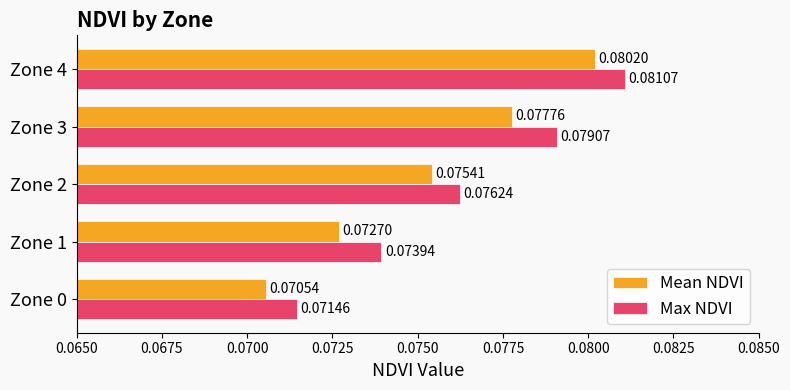

Which series has the largest range (max minus min)?

Mean NDVI